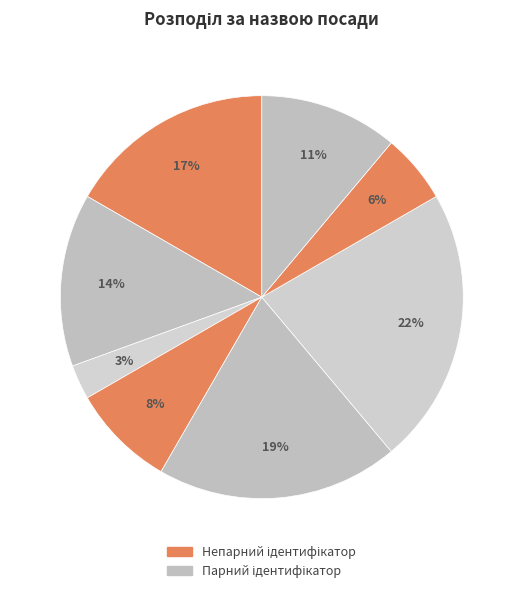

To the nearest percent, what is the average slice percentage?

12%